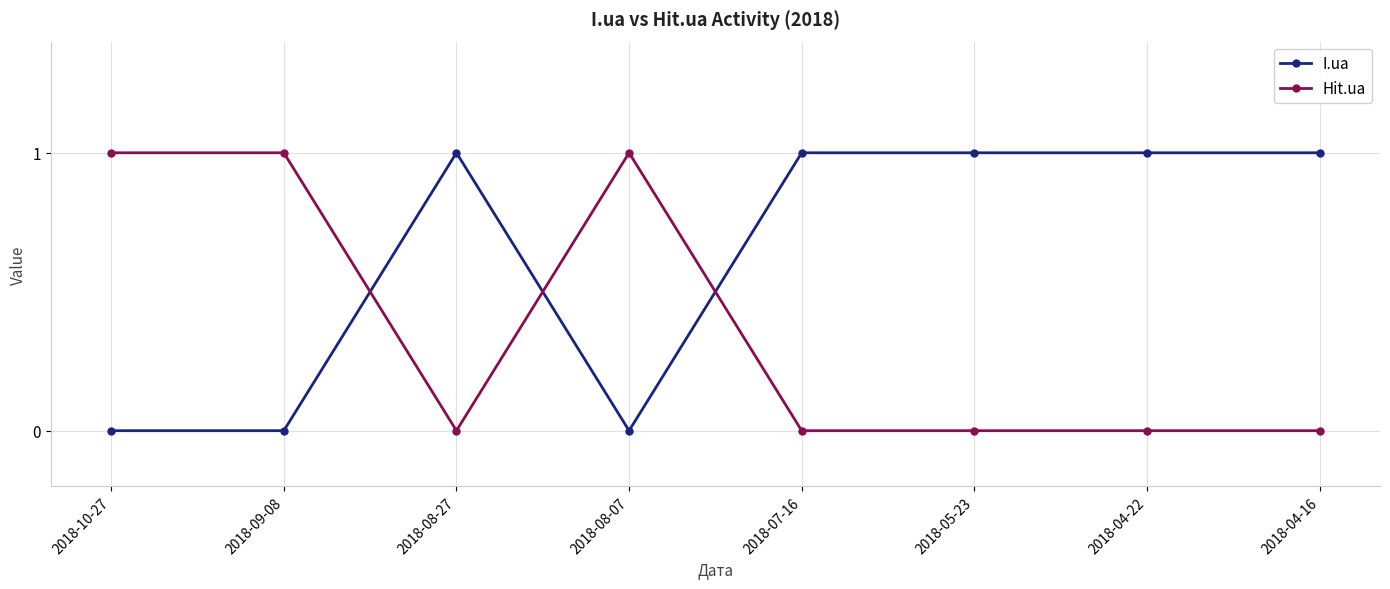

Where is the first local minimum for Hit.ua?

2018-08-27